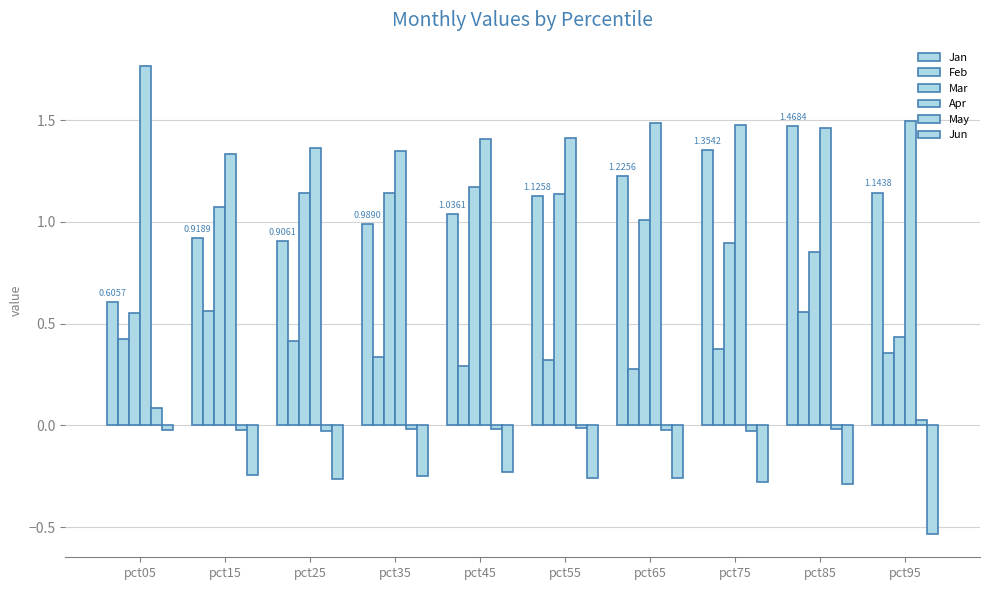

How many bars are there in total?

60